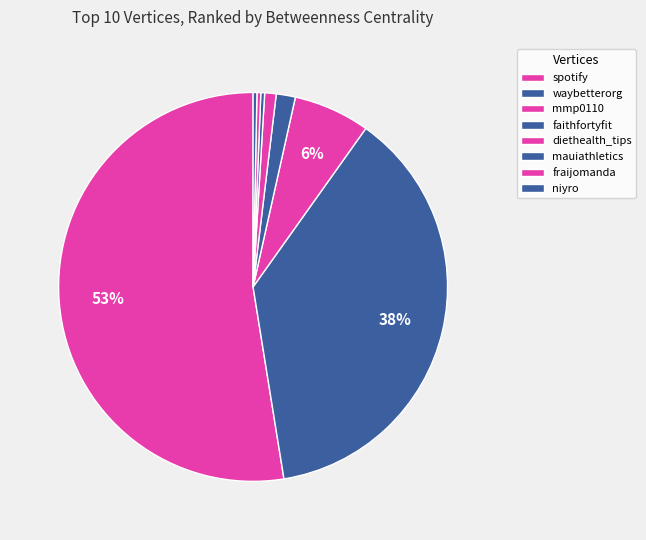

To the nearest percent, what is the difference between the largest and smallest slice percentages?

52%